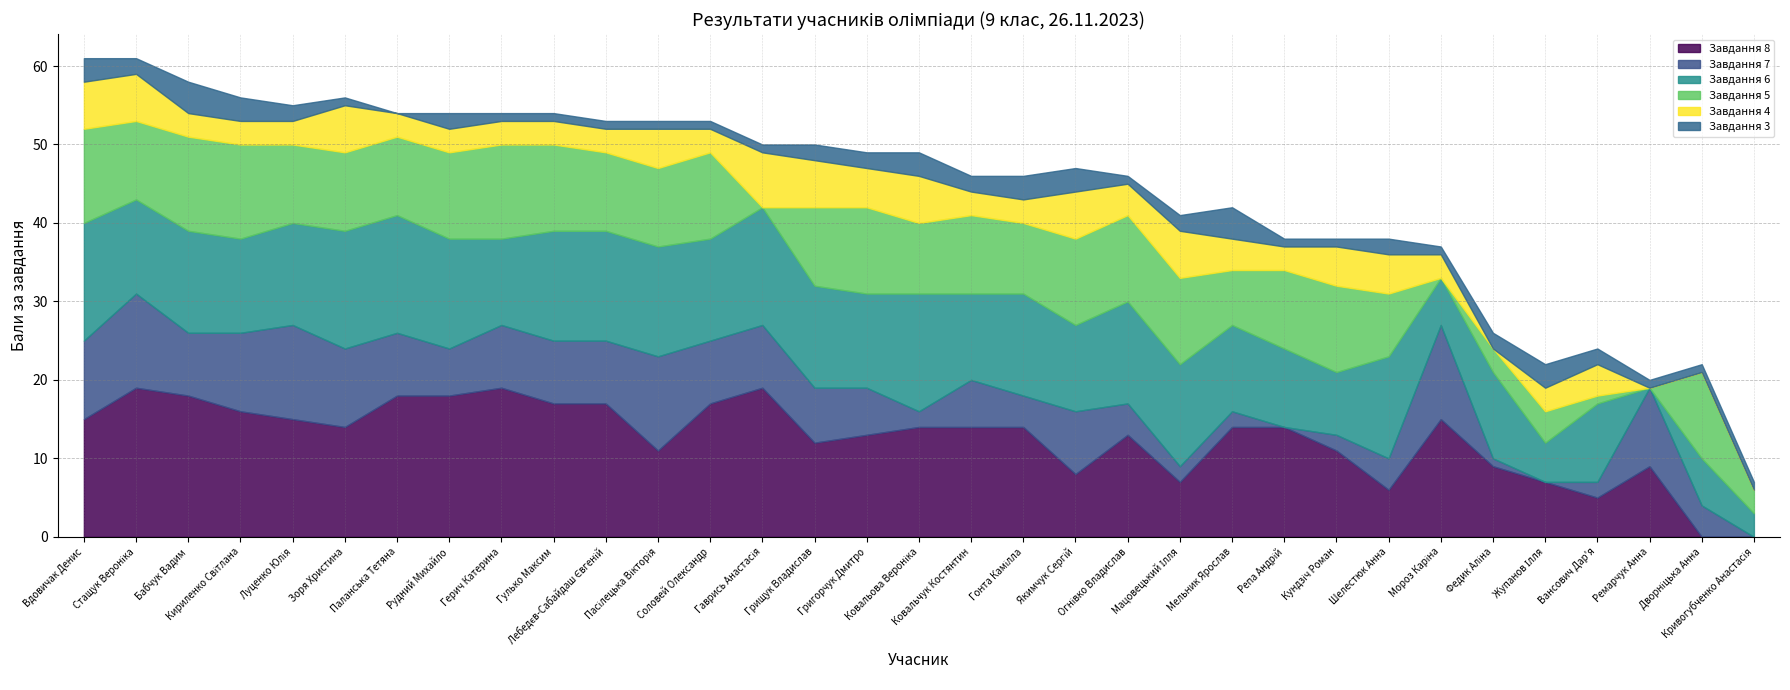

True or false: Завдання 8 and Завдання 4 cross at least once.

False